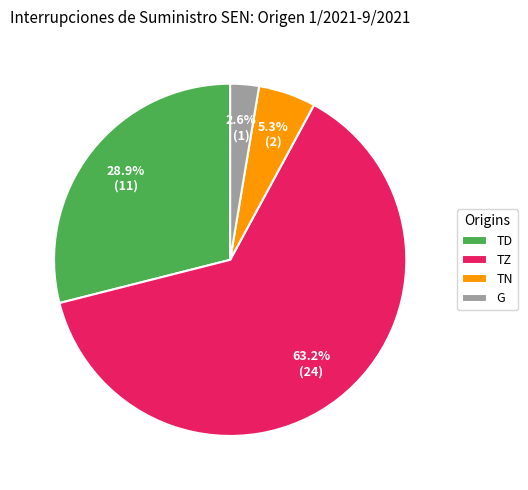

What is the majority slice?

TZ